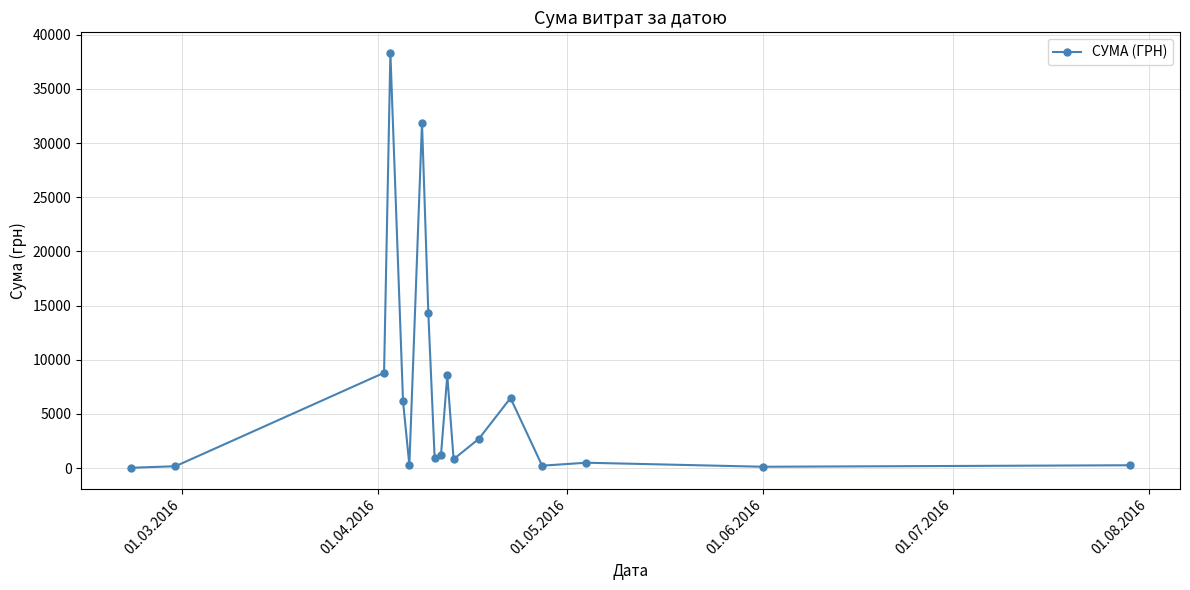

What is the difference between the maximum and minimum values?

38264.5